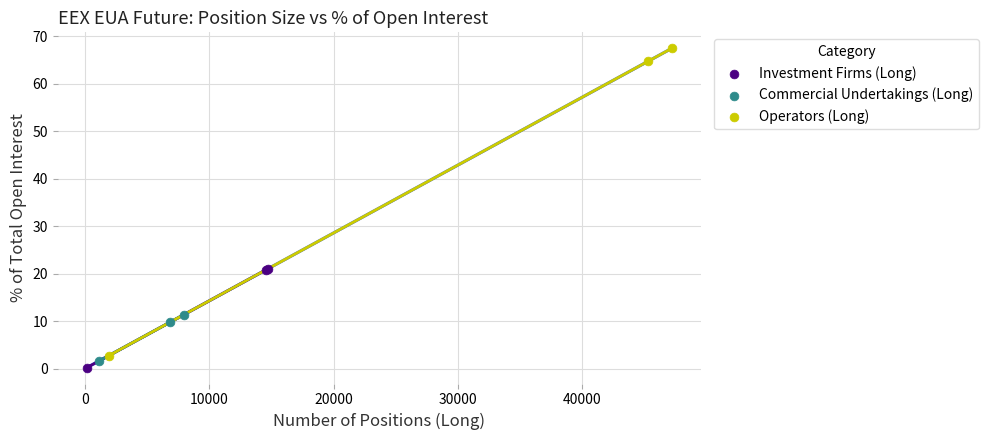

Which series has the widest spread of Y values?

Operators (Long)